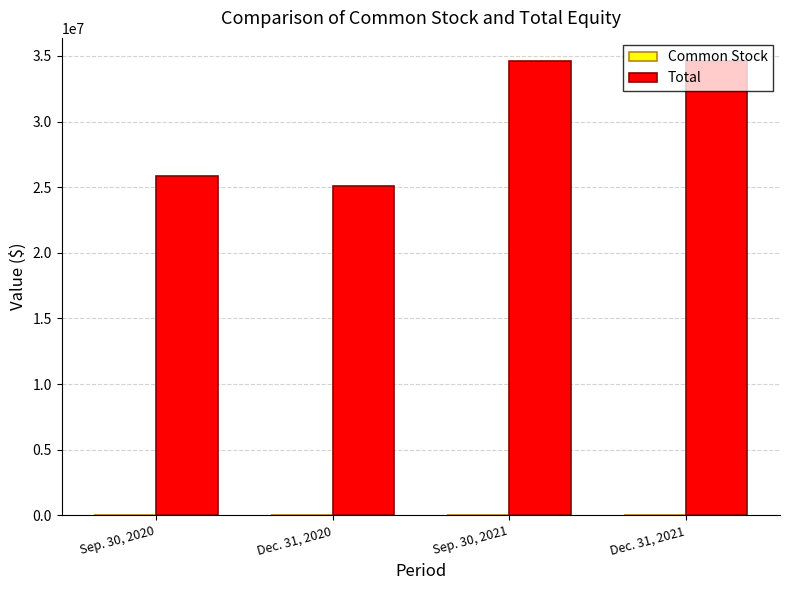

What is the difference between the Total values at Dec. 31, 2020 and Sep. 30, 2021?

9537929